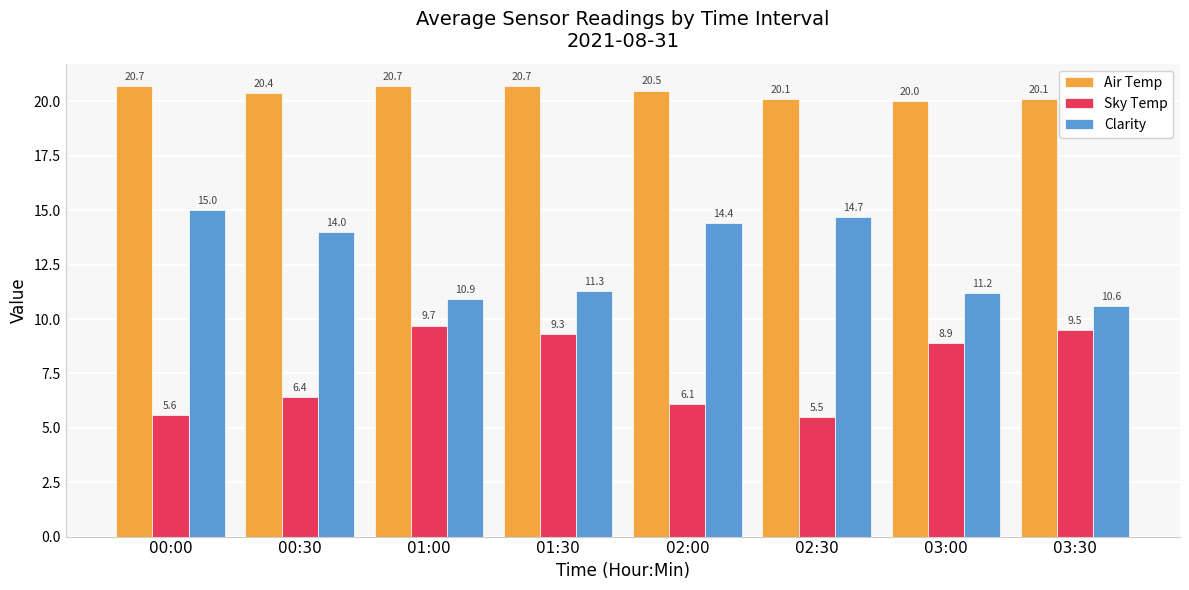

Is it true that Sky Temp equals 14.7 at 03:30?

False